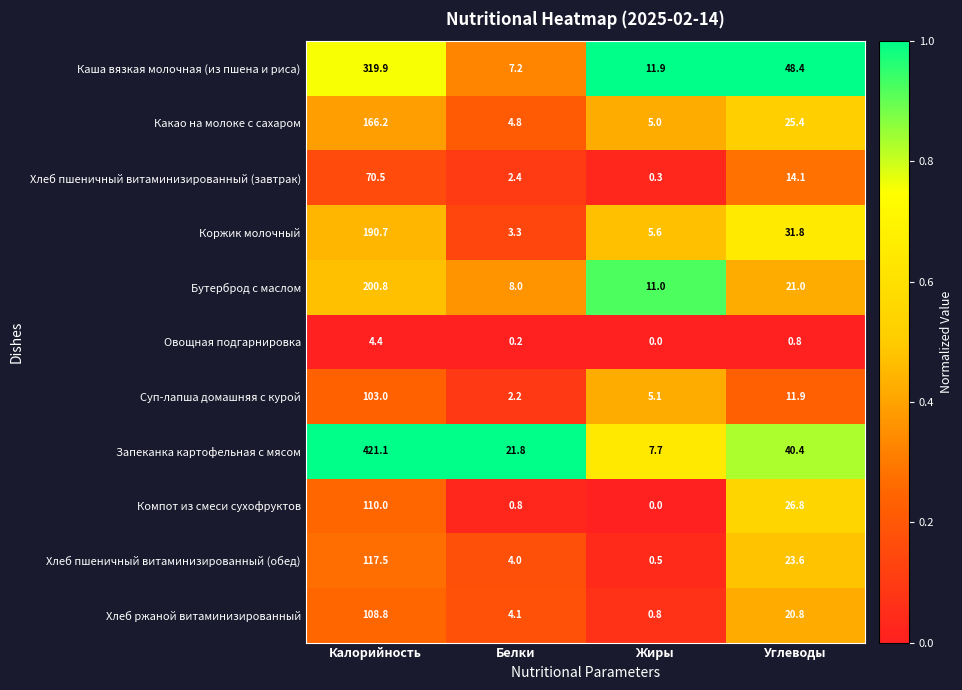

List the series in order of their peak value, highest first.

Запеканка картофельная с мясом, Каша вязкая молочная (из пшена и риса), Бутерброд с маслом, Коржик молочный, Какао на молоке с сахаром, Хлеб пшеничный витаминизированный (обед), Компот из смеси сухофруктов, Хлеб ржаной витаминизированный, Суп-лапша домашняя с курой, Хлеб пшеничный витаминизированный (завтрак), Овощная подгарнировка